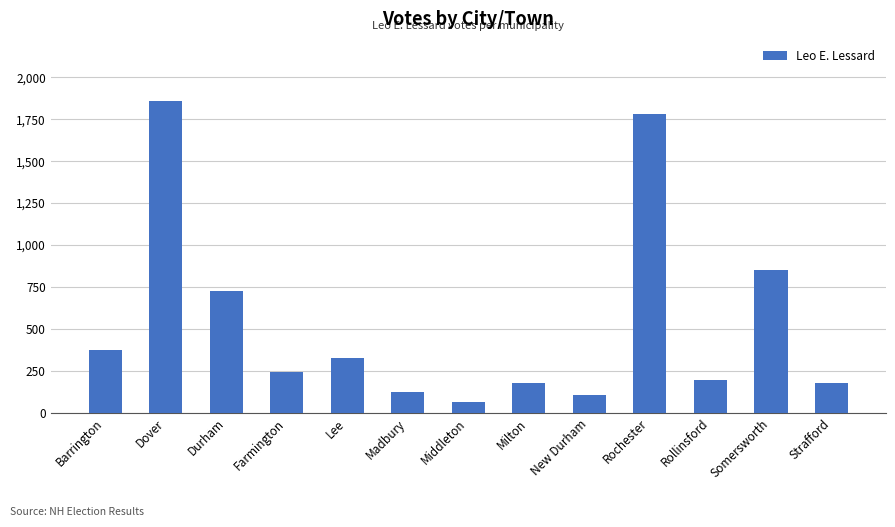

What is the value of the 4th bar from the left?

245